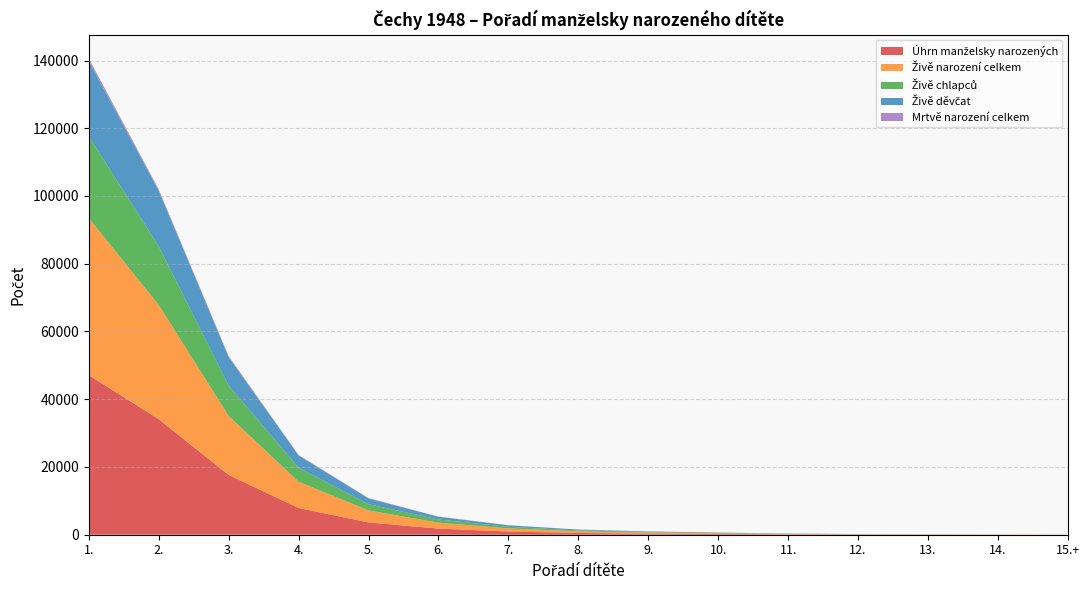

Reading left to right, what are all the values shown in this chart?

Úhrn manželsky narozených: 47114	34111	17646	7894	3624	1802	946	514	329	219	122	66	40	29	17
Živě narození celkem: 46369	33726	17417	7757	3555	1754	919	505	324	212	119	63	39	28	14
Živě chlapců: 24169	17312	8957	4144	1827	947	462	240	169	109	52	32	19	13	9
Živě děvčat: 22200	16414	8460	3613	1728	807	457	265	155	103	67	31	20	15	5
Mrtvě narození celkem: 745	385	229	137	69	48	27	9	5	7	3	3	1	1	3